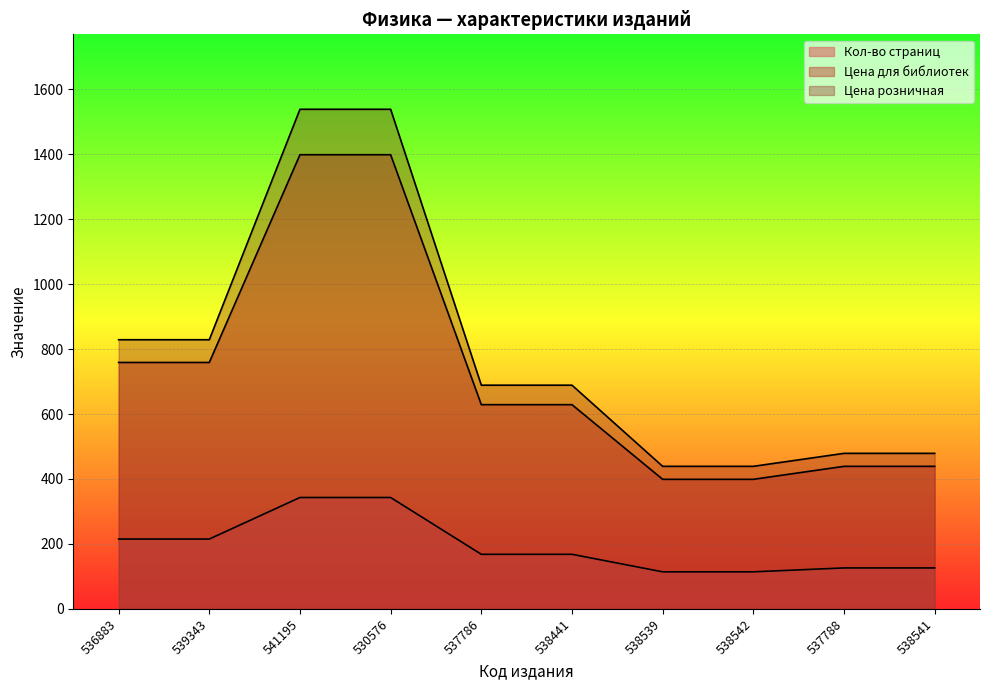

What is the average value of the Цена для библиотек series?

725